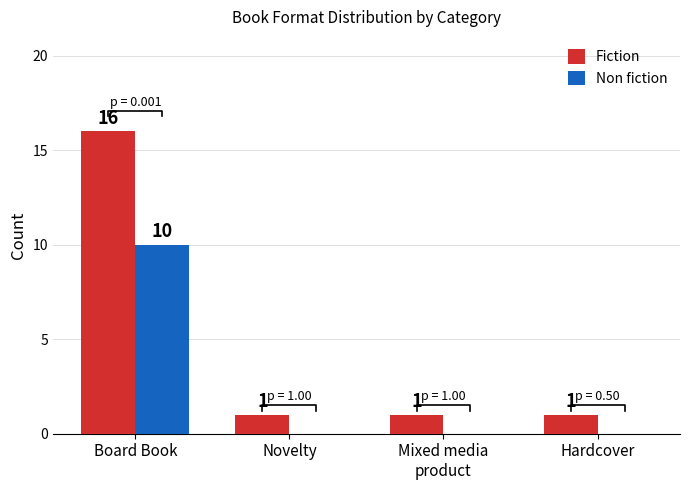

Reading left to right, list all the values displayed in this chart.

Fiction: Board Book=16	Novelty=1	Mixed media
product=1	Hardcover=1
Non fiction: Board Book=10	Novelty=0	Mixed media
product=0	Hardcover=0